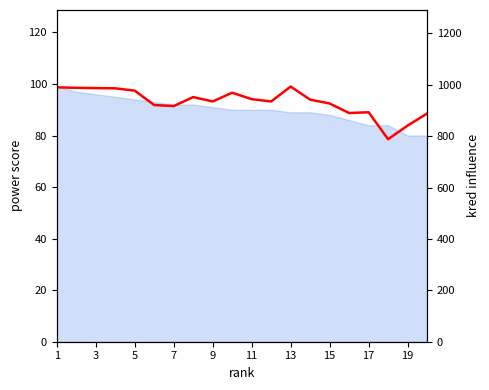

Reading left to right, transcribe all the data shown in this chart.

990	988	987	986	977	921	917	952	935	969	944	935	993	942	927	890	893	788	841	888